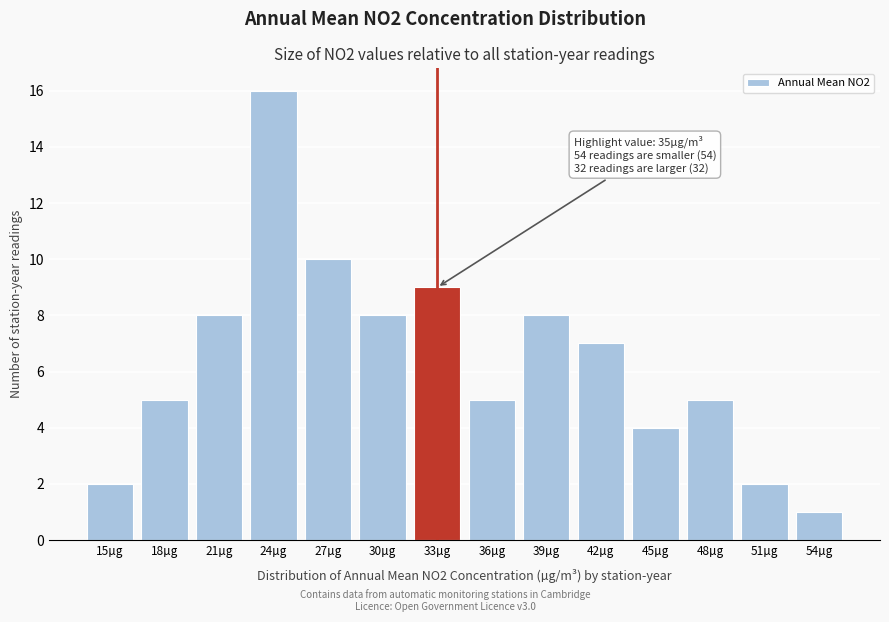

Reading left to right, transcribe all the data shown in this chart.

15µg=2	18µg=5	21µg=8	24µg=16	27µg=10	30µg=8	33µg=9	36µg=5	39µg=8	42µg=7	45µg=4	48µg=5	51µg=2	54µg=1